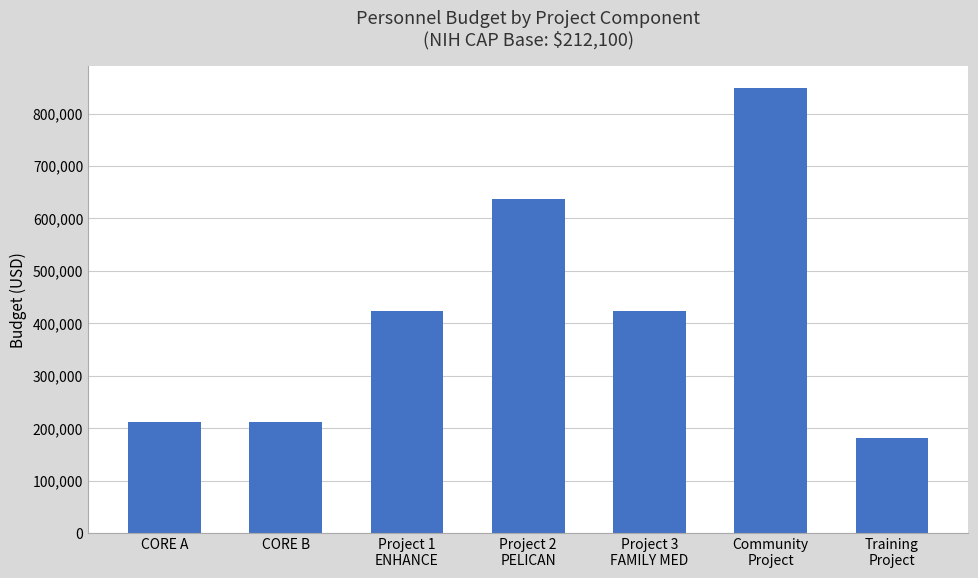

The chart shows a value of 755005 at Project 3
FAMILY MED. True or false?

False